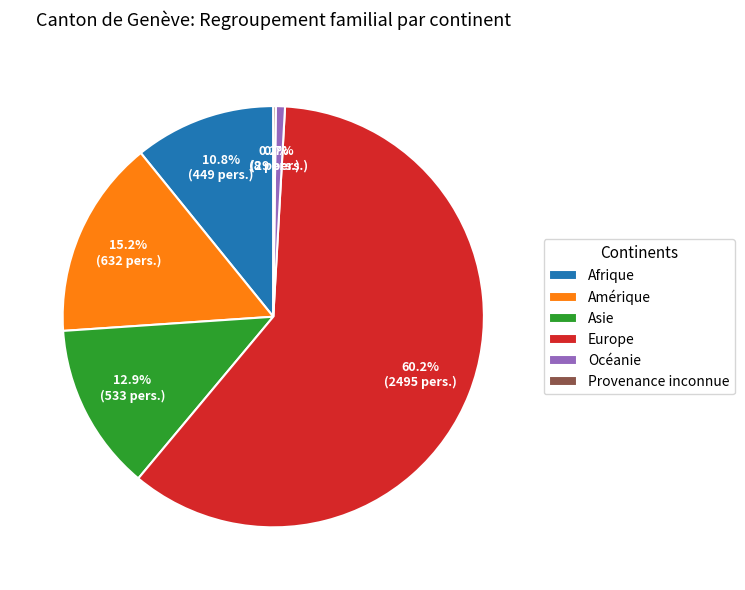

What is the largest slice in the pie chart?

Europe